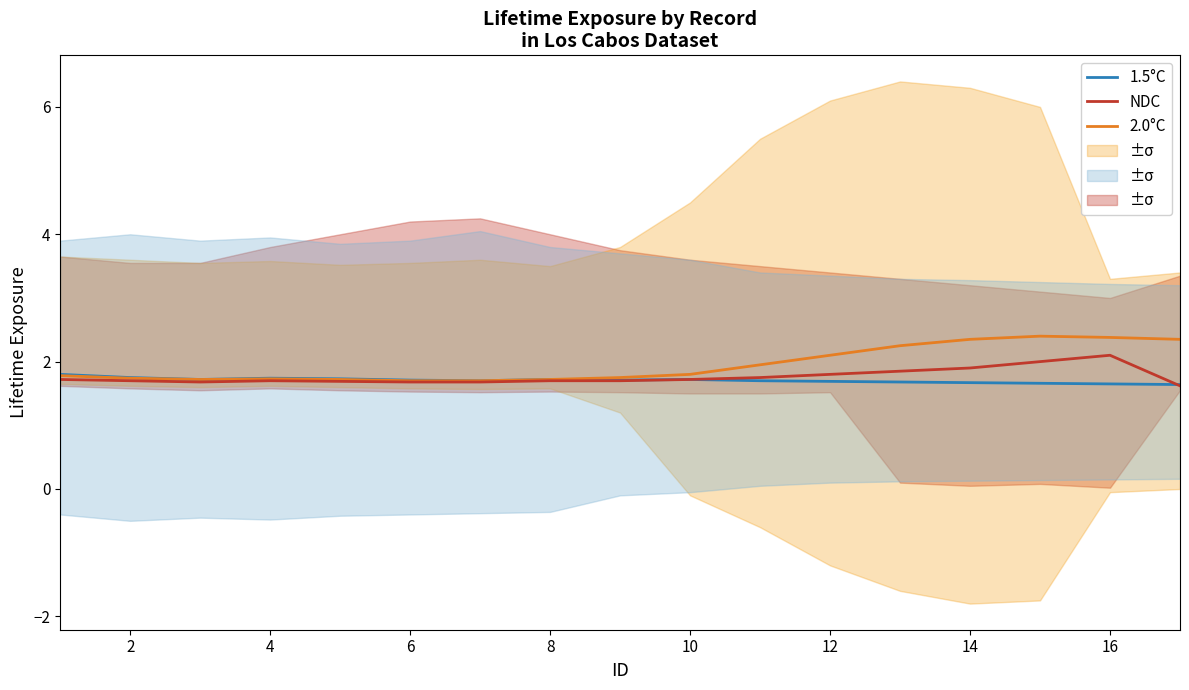

What is the sum of the 2.0°C values at 6 and 10?

3.5